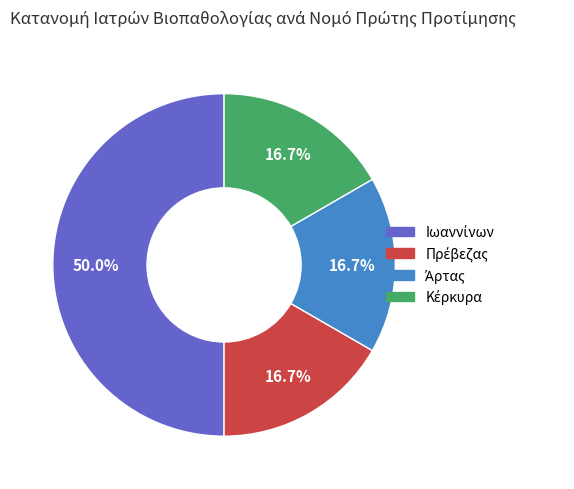

How many segments does this pie chart have?

4